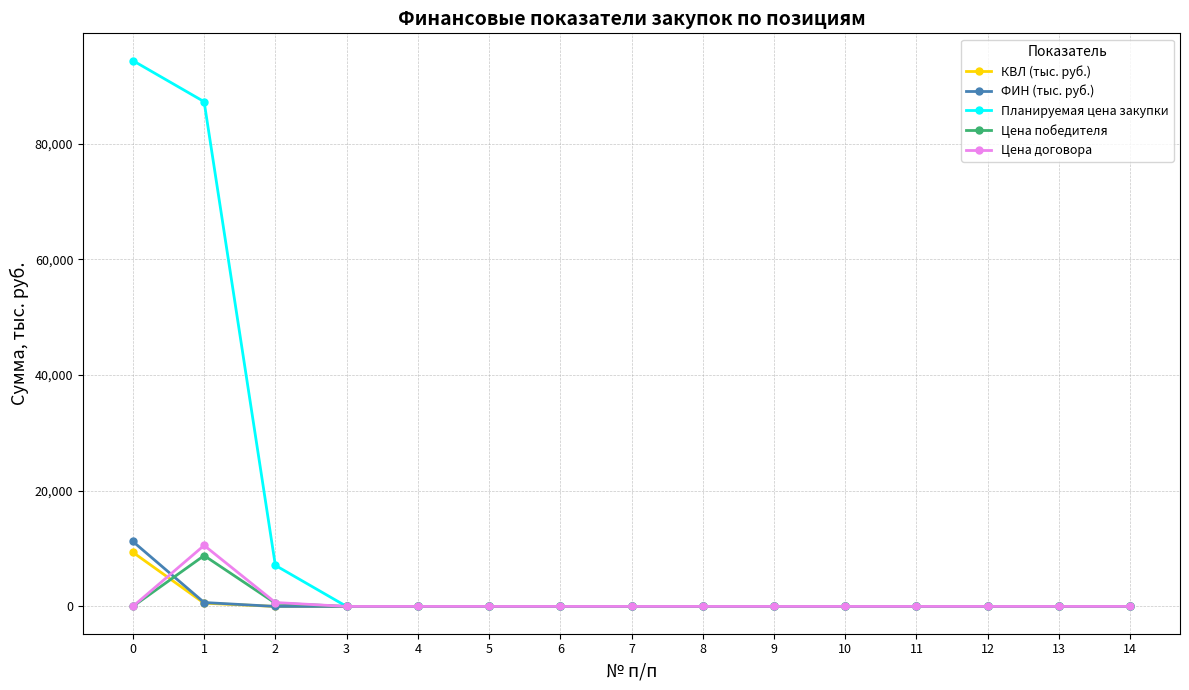

Reading right to left, what are all the values shown in this chart?

КВЛ (тыс. руб.): 14=0.0	13=0.0	12=0.0	11=0.0	10=0.0	9=0.0	8=0.0	7=0.0	6=0.0	5=0.0	4=0.0	3=0.0	2=0.0	1=563.1	0=9352.1
ФИН (тыс. руб.): 14=0.0	13=0.0	12=0.0	11=0.0	10=0.0	9=0.0	8=0.0	7=0.0	6=0.0	5=0.0	4=0.0	3=0.0	2=0.0	1=675.7	0=11222.5
Планируемая цена закупки: 14=0.0	13=0.0	12=0.0	11=0.0	10=0.0	9=0.0	8=0.0	7=0.0	6=0.0	5=0.0	4=0.0	3=0.0	2=7095.8	1=87229.9	0=94325.6
Цена победителя: 14=0.0	13=0.0	12=0.0	11=0.0	10=0.0	9=0.0	8=0.0	7=0.0	6=0.0	5=0.0	4=0.0	3=0.0	2=563.1	1=8789.0	0=0.0
Цена договора: 14=0.0	13=0.0	12=0.0	11=0.0	10=0.0	9=0.0	8=0.0	7=0.0	6=0.0	5=0.0	4=0.0	3=0.0	2=675.7	1=10546.8	0=0.0